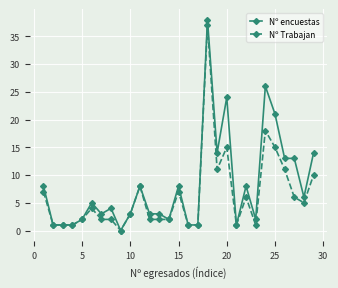

Which series has the largest total across all categories?

Nº encuestas